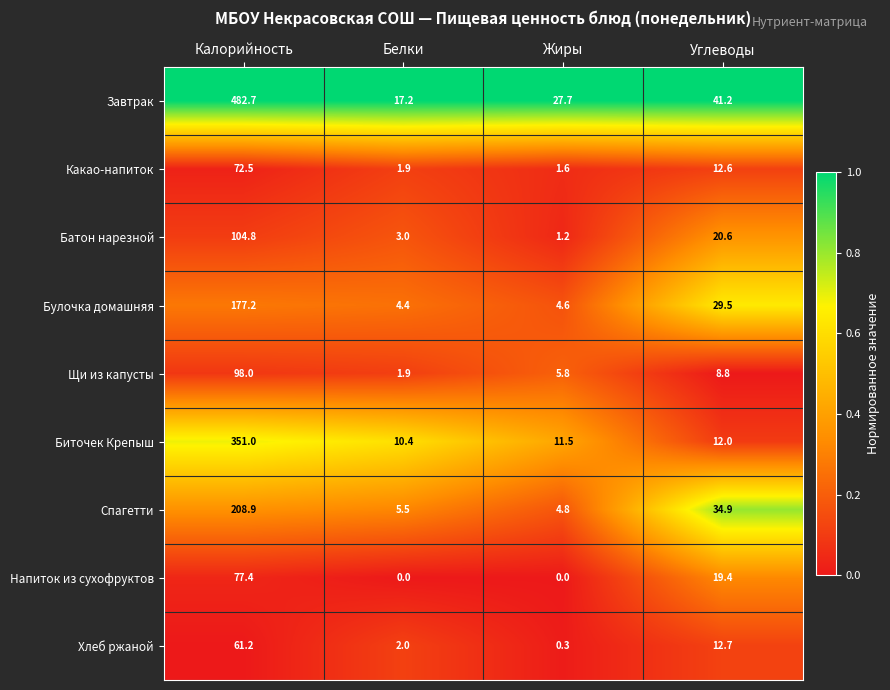

Which series has the widest spread of values?

Завтрак